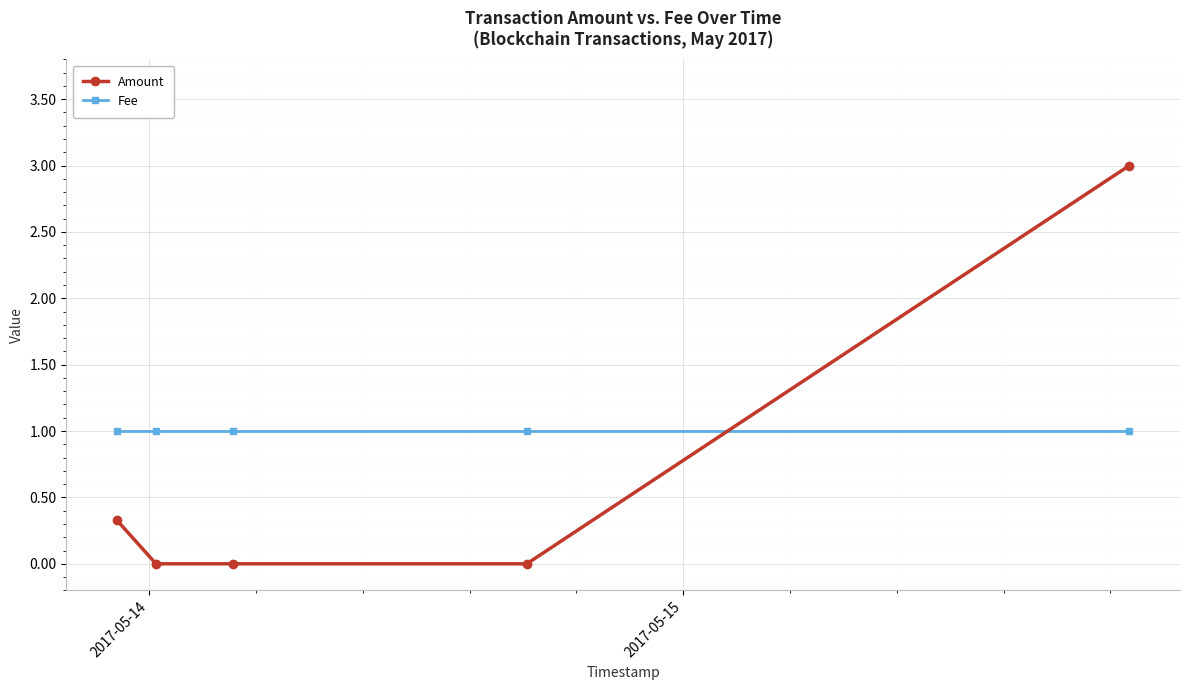

What is the highest value of the Fee series?

1.0